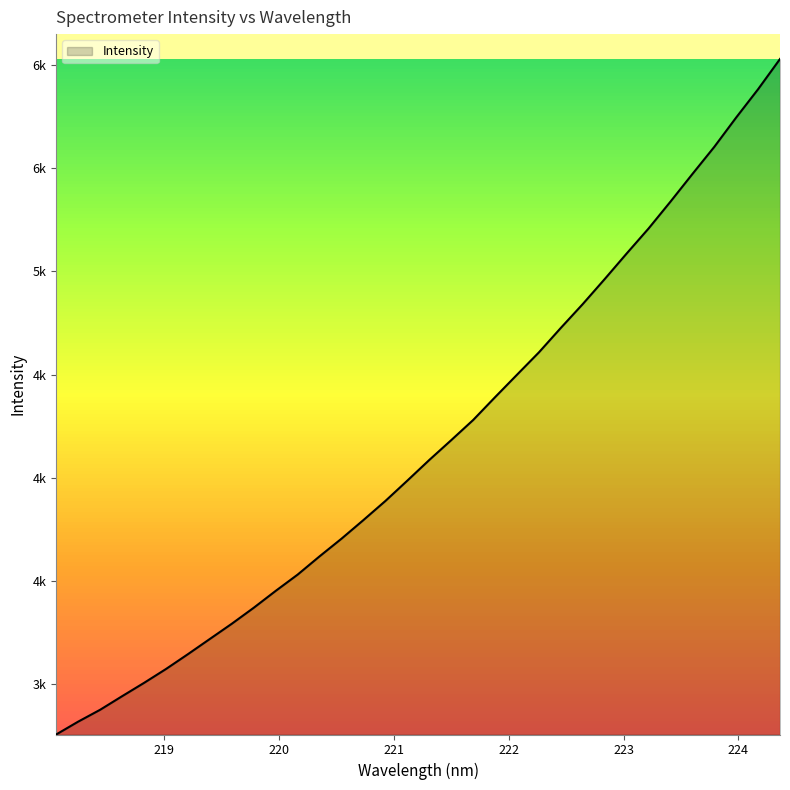

Rank the categories by value from lowest to highest.

218.0596, 218.2508, 218.442, 218.6332, 218.8244, 219.0156, 219.2067, 219.3979, 219.589, 219.7801, 219.9712, 220.1623, 220.3533, 220.5444, 220.7354, 220.9264, 221.1174, 221.3083, 221.4993, 221.6902, 221.8812, 222.0721, 222.263, 222.4538, 222.6447, 222.8355, 223.0264, 223.2172, 223.408, 223.5987, 223.7895, 223.9802, 224.1709, 224.3616